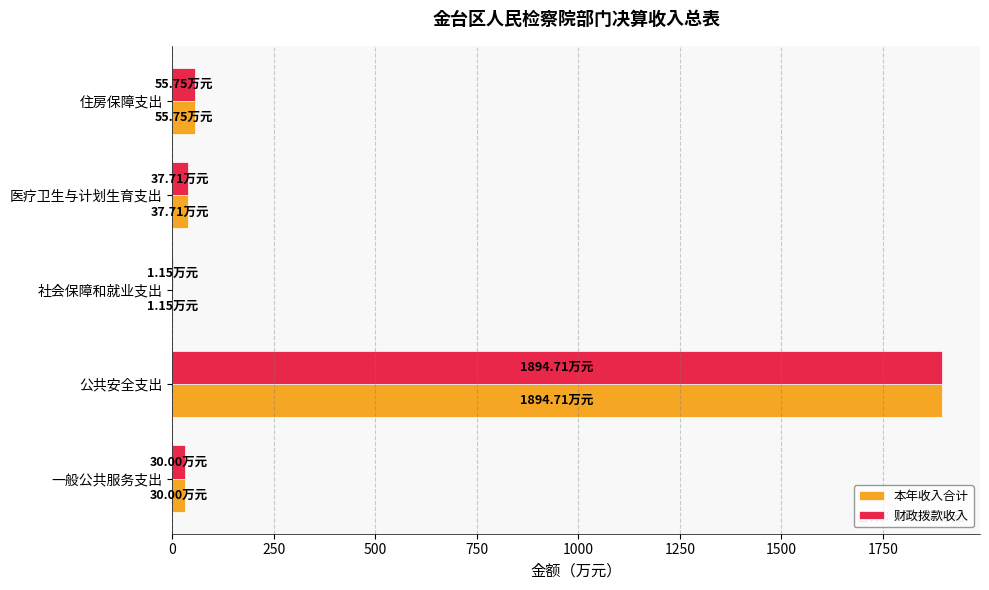

What is the sum of all 本年收入合计 values?

2019.3